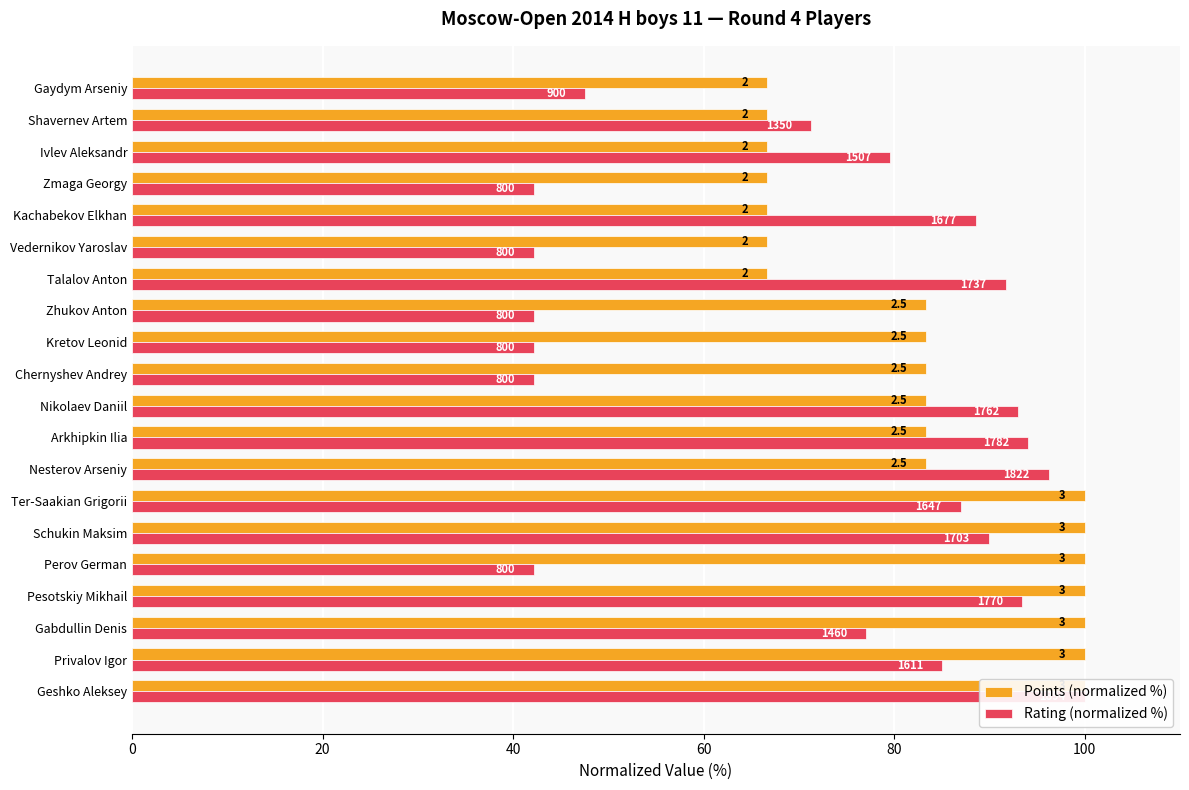

What is the difference between the second highest and minimum values in the Rating (normalized %) series?

54.0